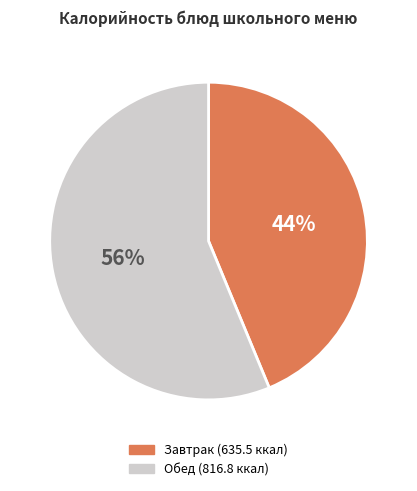

To the nearest percent, what is the average slice percentage?

50%